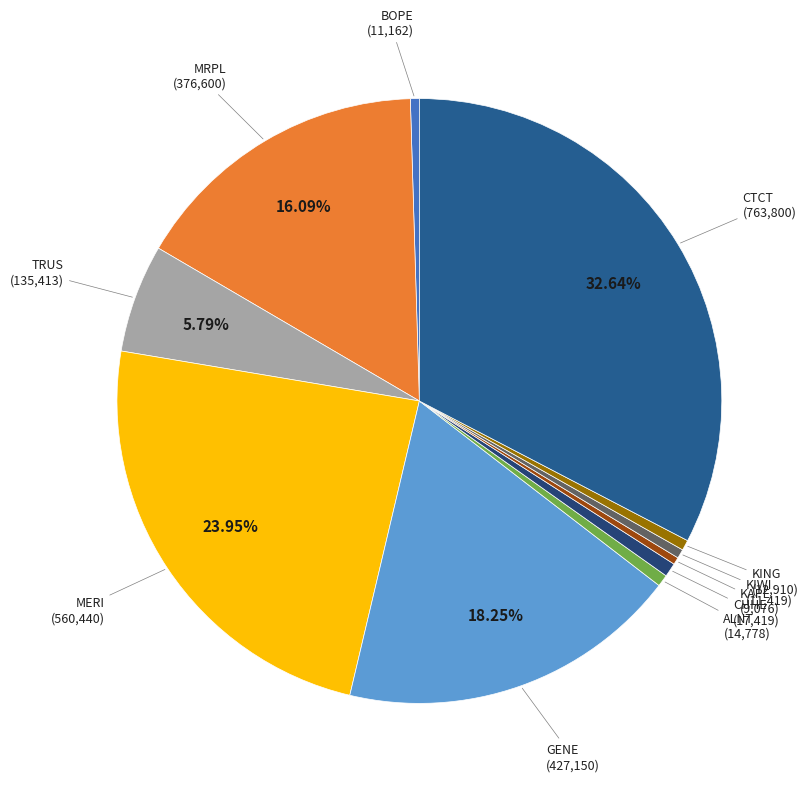

Count the number of slices in the pie.

11